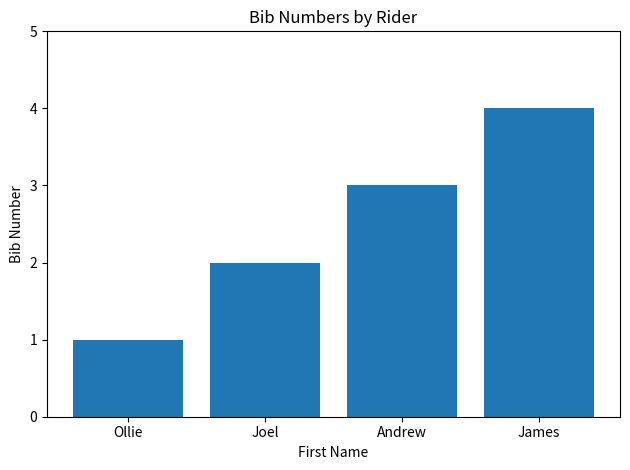

Does the chart contain stacked bars?

No